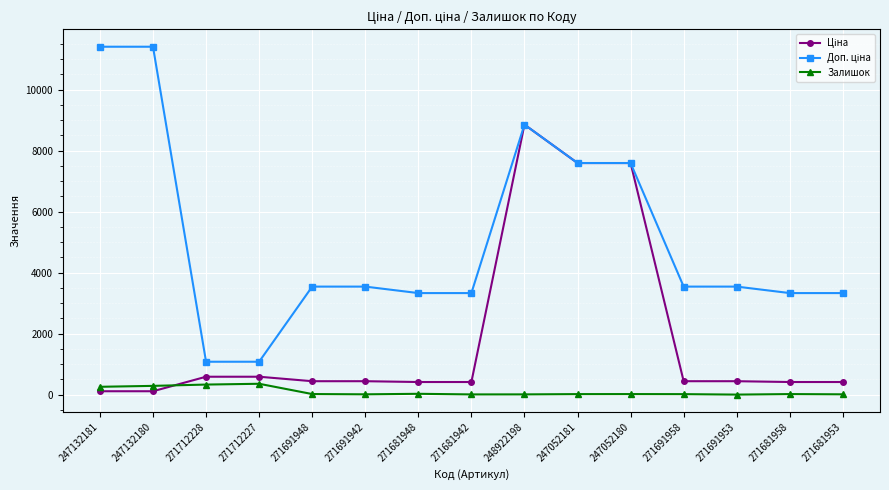

Is it true that Залишок equals 13.0 at 271691942?

True